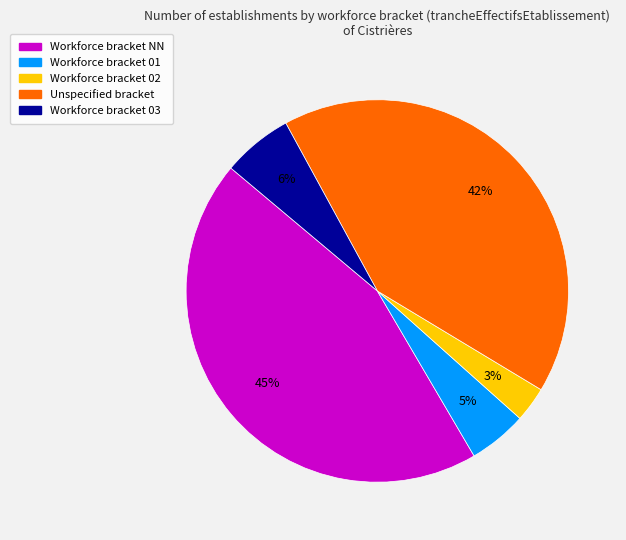

Is there any slice that represents more than half of the pie?

No